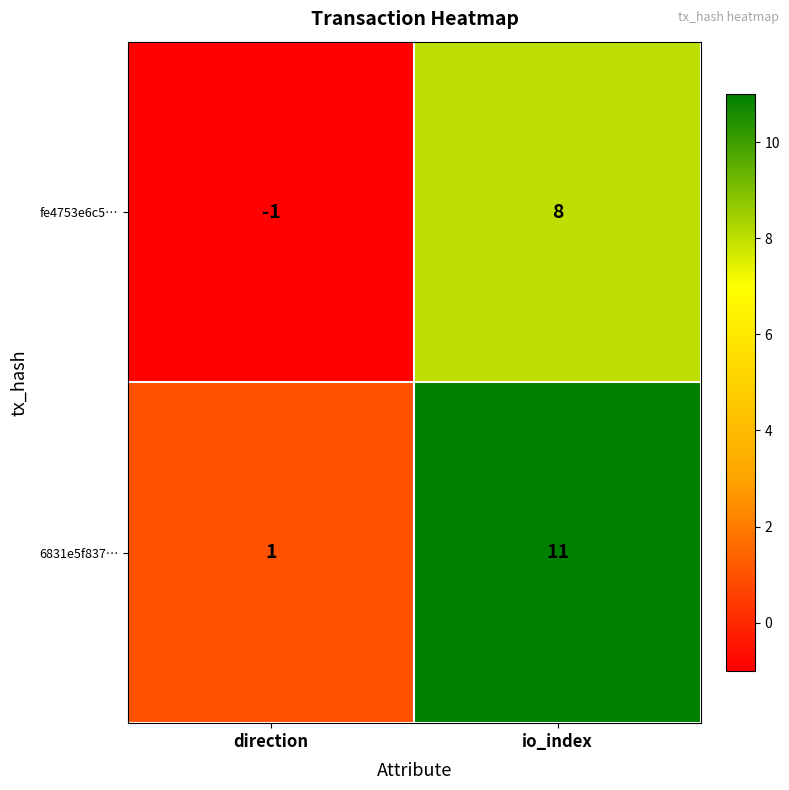

What is the difference between the highest and lowest values at direction?

2